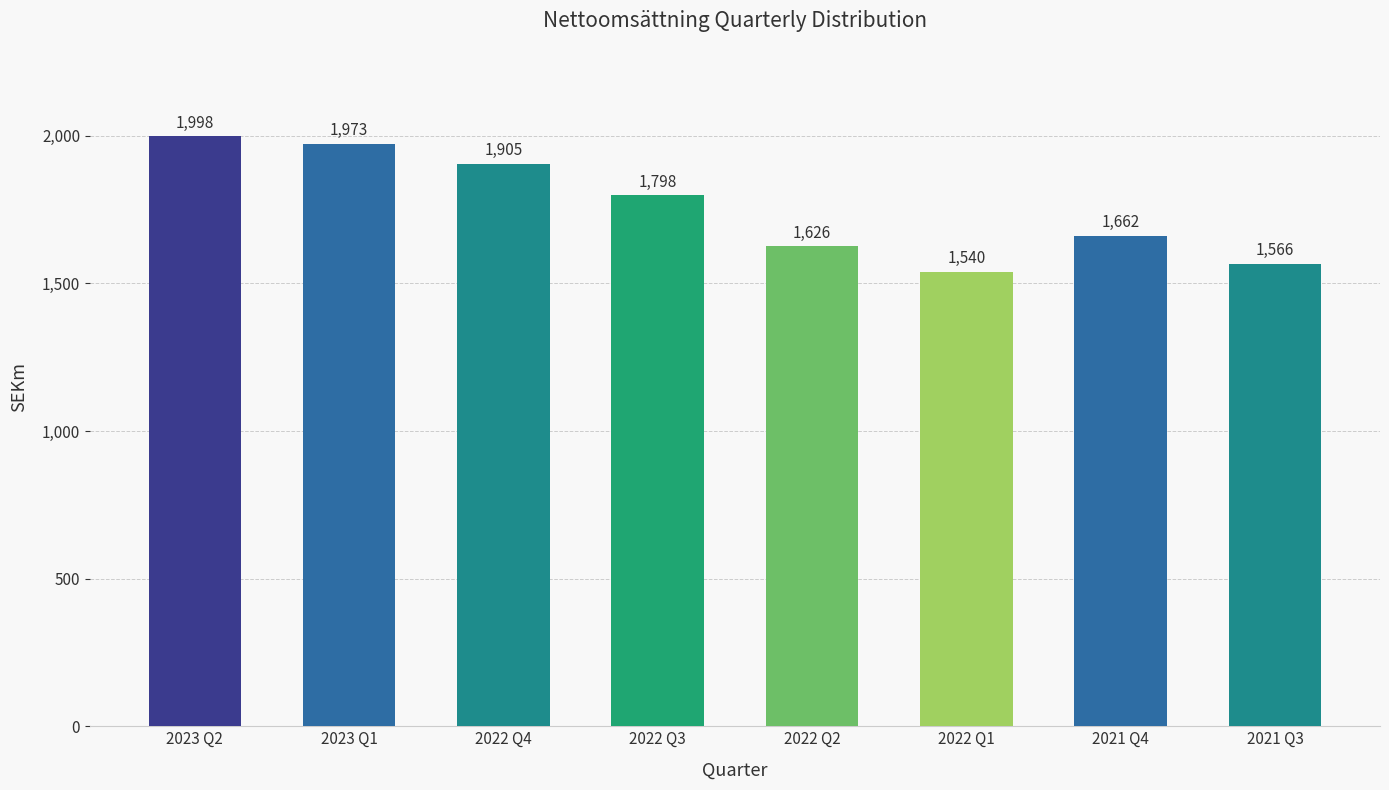

Where does the data first go above 1798?

2023 Q2